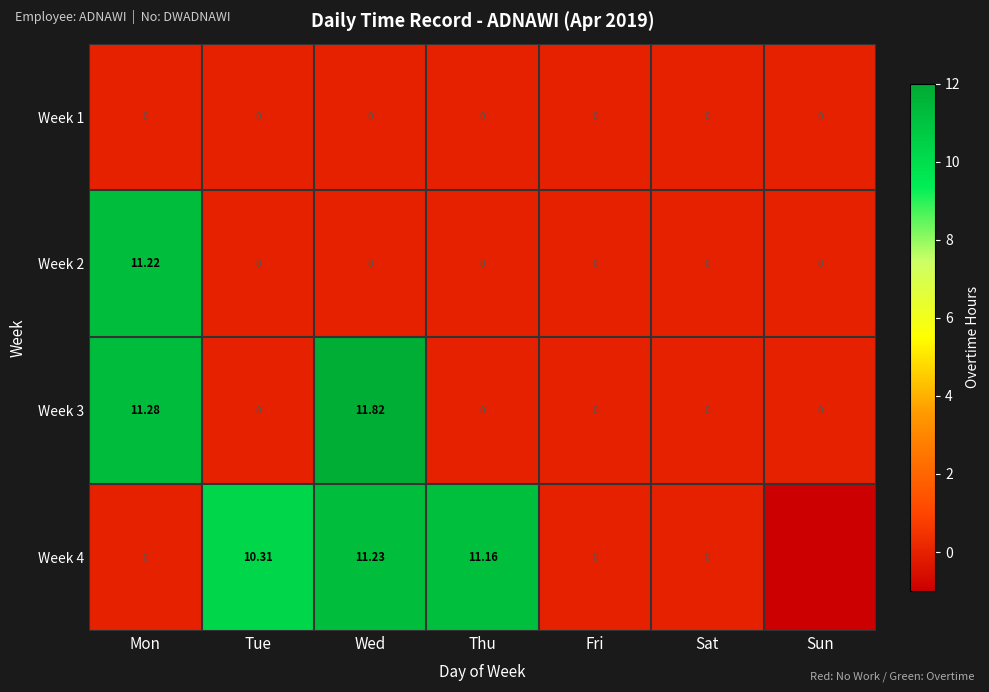

Which has a higher value, Sun or Fri?

Sun